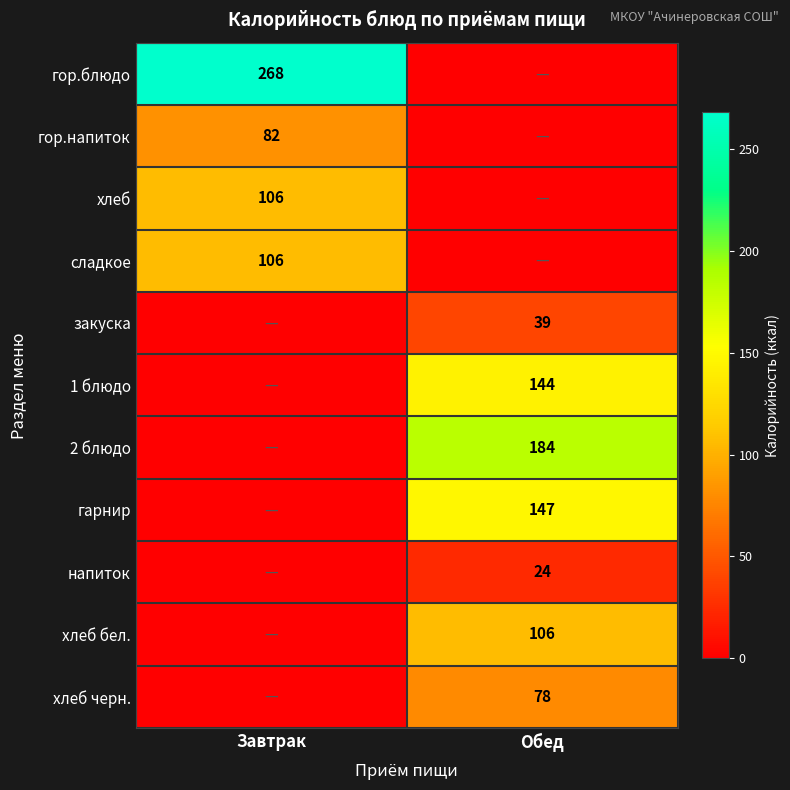

Is it true that хлеб бел. equals 139 at Обед?

False